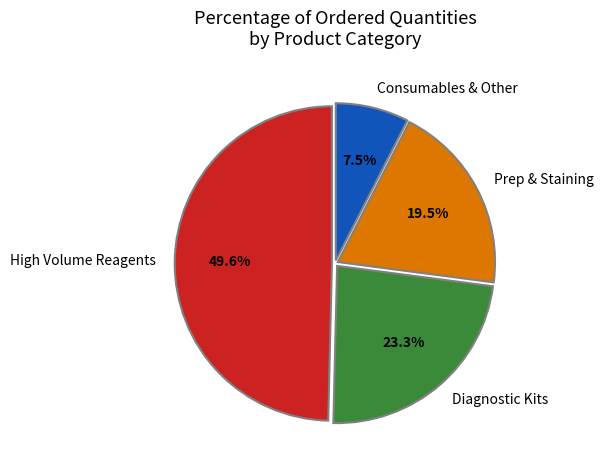

What is the ratio of the value at Consumables & Other to the value at Diagnostic Kits?

0.3